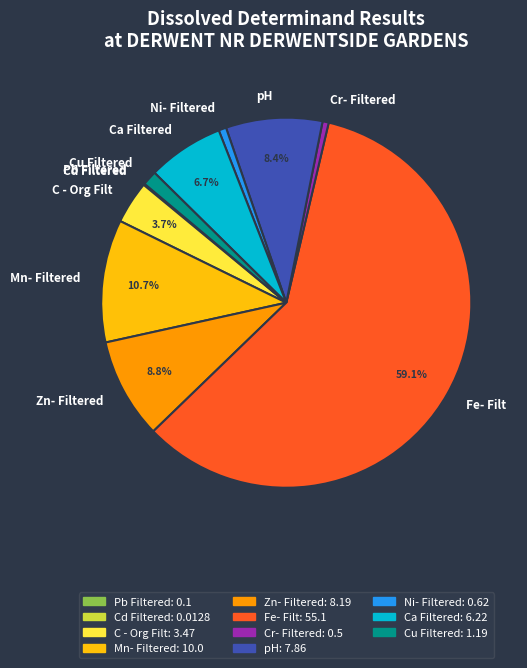

What is the ratio of the value at C - Org Filt to the value at Zn- Filtered?

0.4